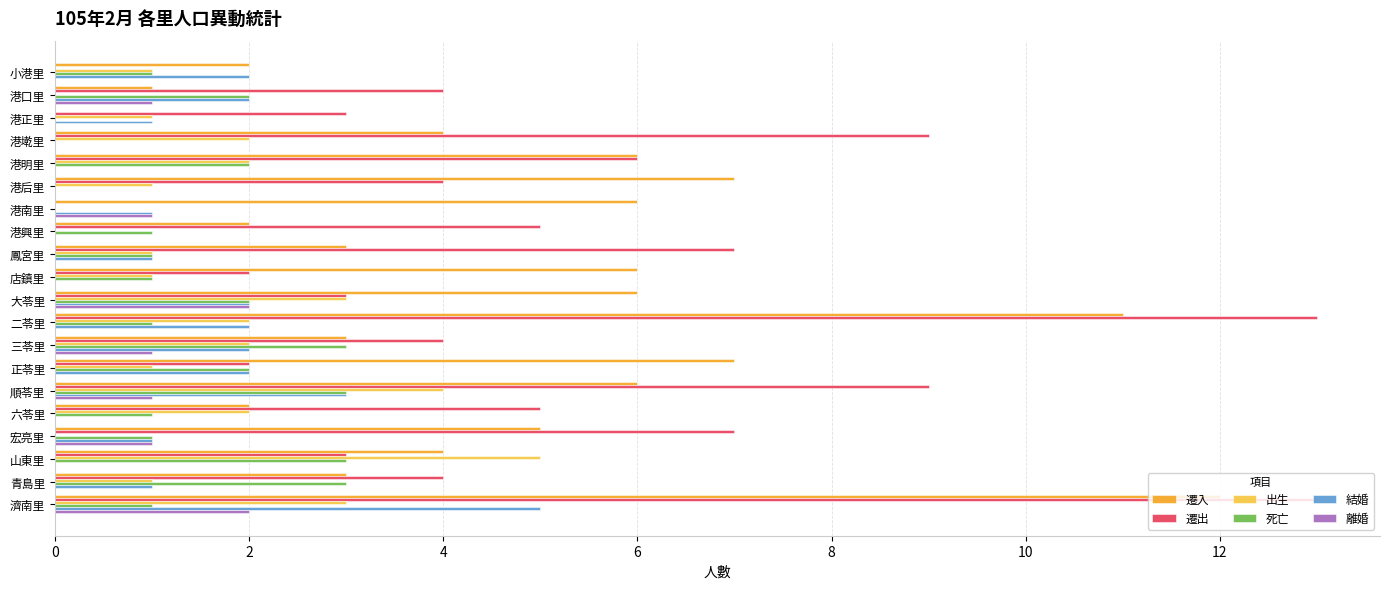

True or false: 遷出 has a value of 13 at 濟南里.

True